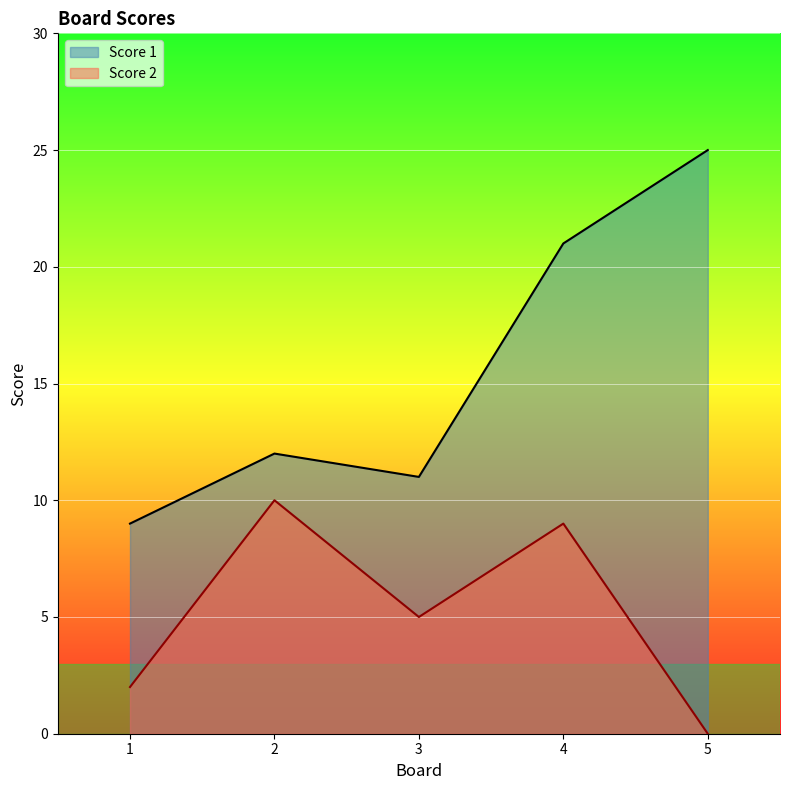

At which category does the chart reach its minimum across all series?

5